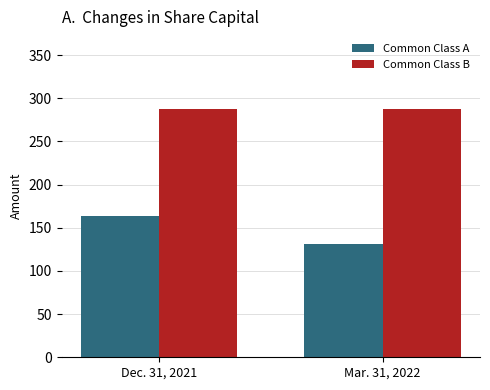

What position from the left is Mar. 31, 2022?

2